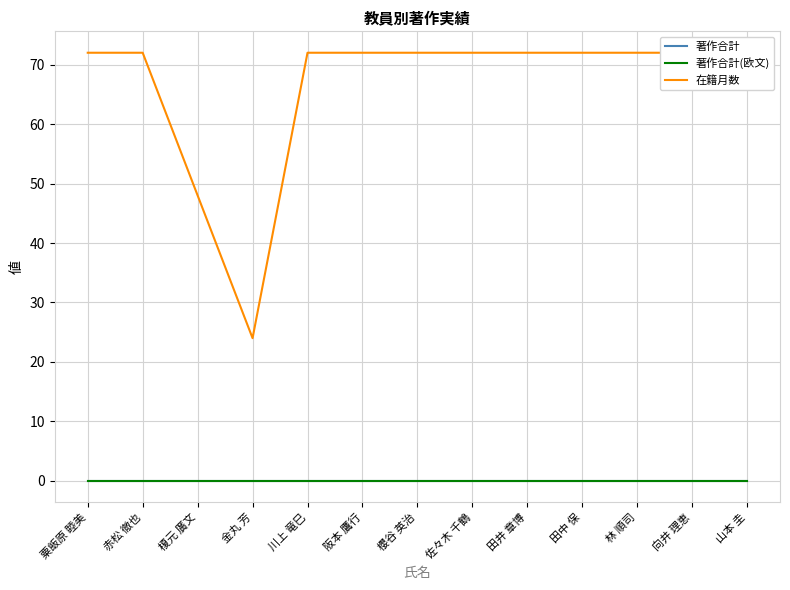

What is the value of the 在籍月数 point at the 8th from the left?

72